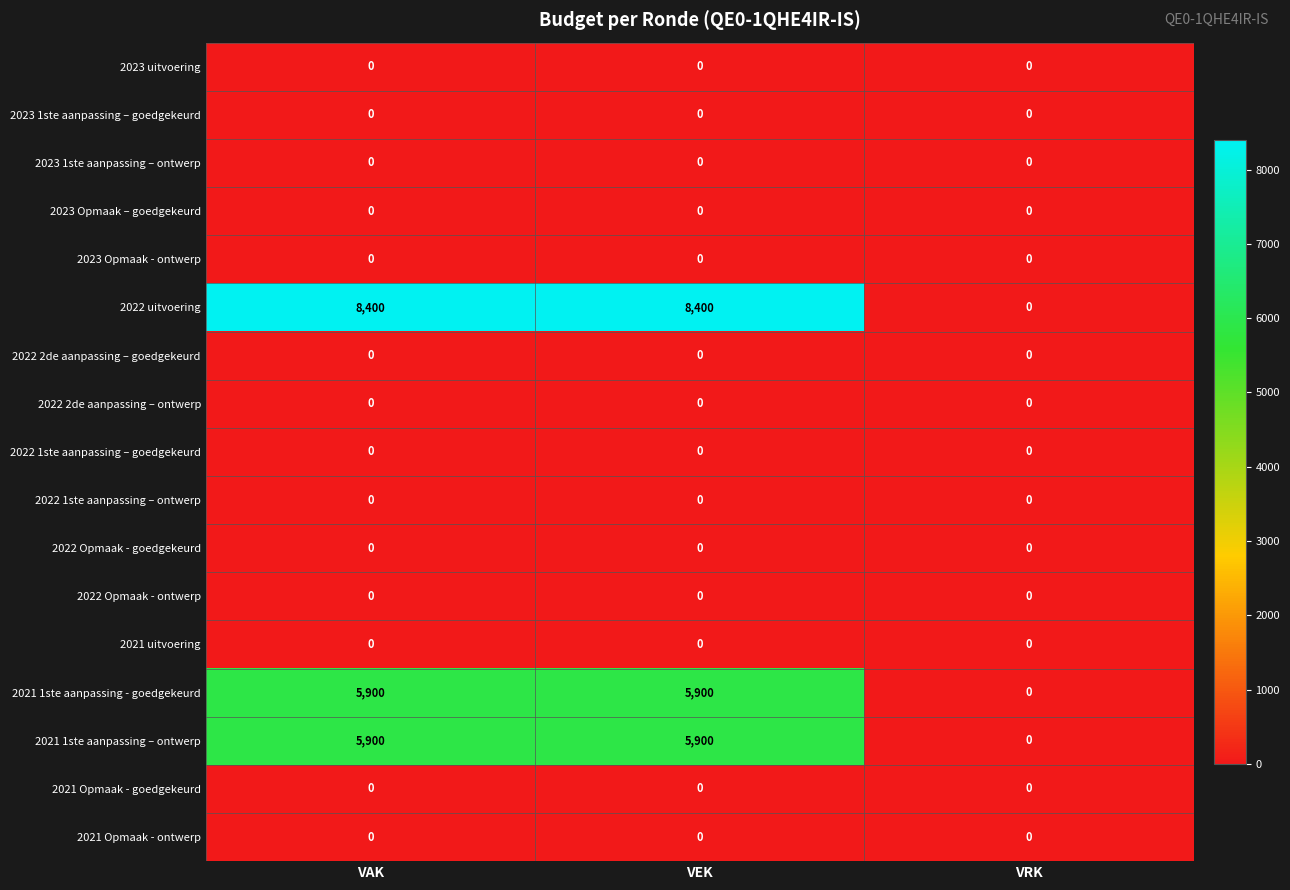

How many data points does each series have?

3